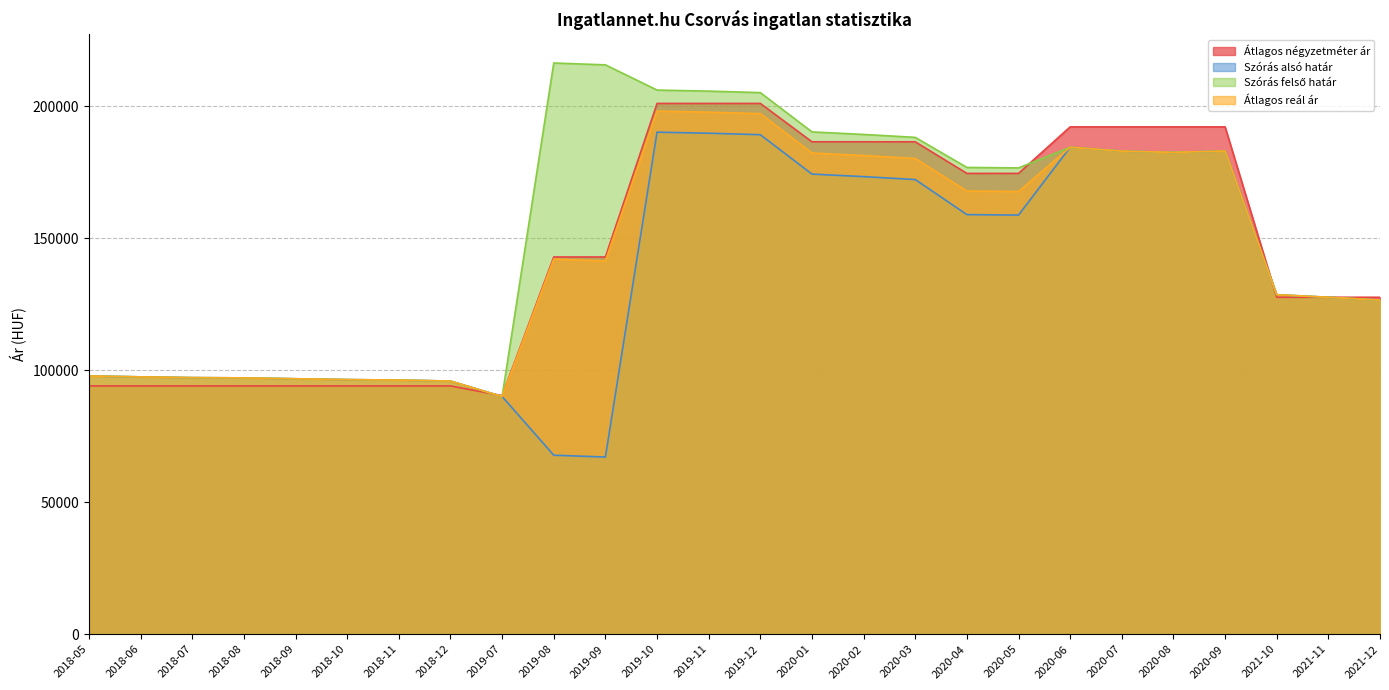

Which label corresponds to the smallest value in the chart?

2019-09